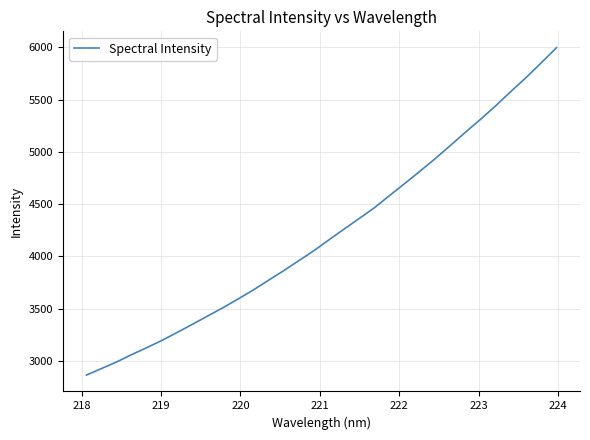

What is the maximum value shown in the chart?

5996.1